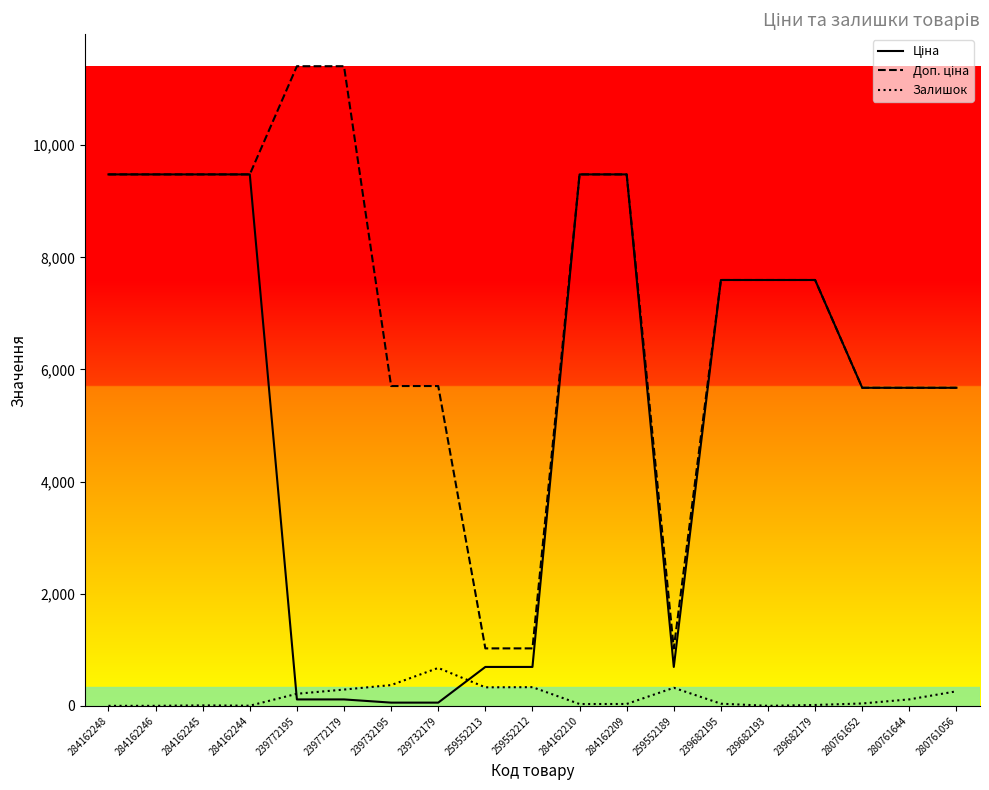

Reading left to right, list all the values displayed in this chart.

Ціна: 284162248=9480.1	284162246=9480.1	284162245=9480.1	284162244=9480.1	239772195=114.1	239772179=114.1	239732195=57.0	239732179=57.0	259552213=693.7	259552212=693.7	284162210=9480.1	284162209=9480.1	259552189=693.7	239682195=7596.5	239682193=7596.5	239682179=7596.5	280761652=5673.8	280761644=5673.8	280761056=5673.8
Доп. ціна: 284162248=9480.1	284162246=9480.1	284162245=9480.1	284162244=9480.1	239772195=11410.0	239772179=11410.0	239732195=5705.0	239732179=5705.0	259552213=1024.6	259552212=1024.6	284162210=9480.1	284162209=9480.1	259552189=1024.6	239682195=7596.5	239682193=7596.5	239682179=7596.5	280761652=5673.8	280761644=5673.8	280761056=5673.8
Залишок: 284162248=0.0	284162246=0.0	284162245=8.0	284162244=2.0	239772195=215.0	239772179=290.0	239732195=370.0	239732179=676.0	259552213=330.0	259552212=333.0	284162210=32.0	284162209=33.0	259552189=322.0	239682195=38.0	239682193=0.0	239682179=15.0	280761652=42.0	280761644=115.0	280761056=259.0